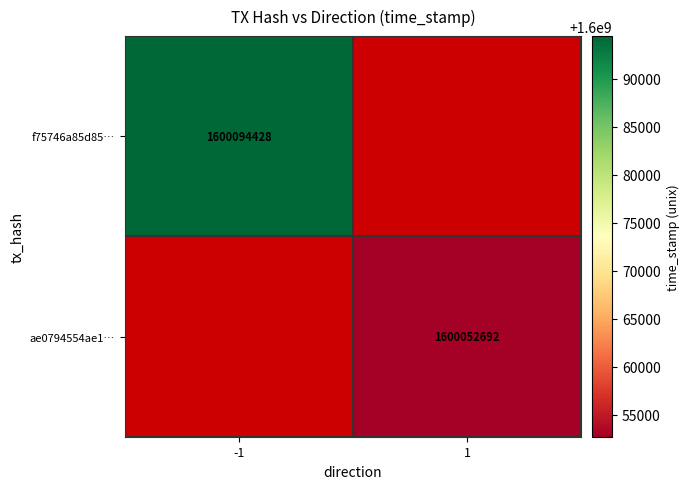

At how many categories does at least one series exceed 1600061527?

1